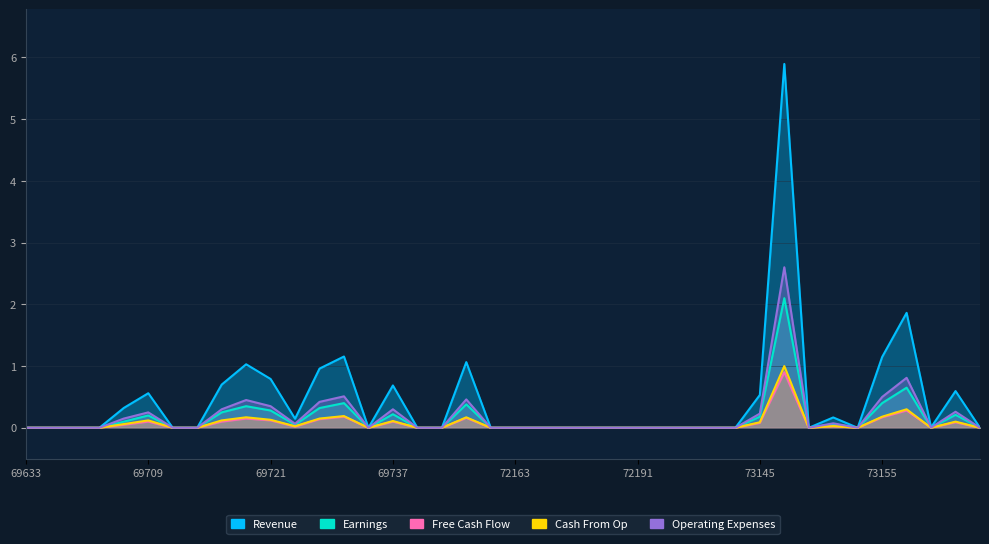

Rank the categories by Cash From Op value from highest to lowest.

73147, 73159, 69731, 73155, 69717, 71015, 69729, 69721, 69709, 69715, 69737, 73169, 73145, 69701, 73151, 69723, 73167, 69633, 69647, 69679, 69699, 69711, 69713, 69735, 69743, 69749, 72159, 72163, 72167, 72181, 72183, 72189, 72191, 72195, 73123, 73137, 73141, 73149, 73153, 73171